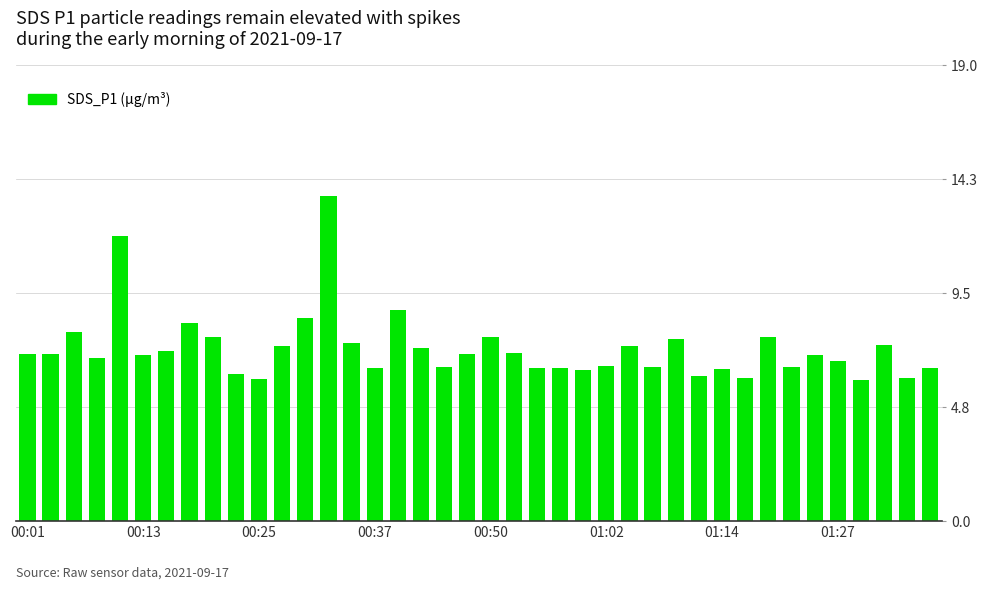

What is the smallest value displayed?

5.9